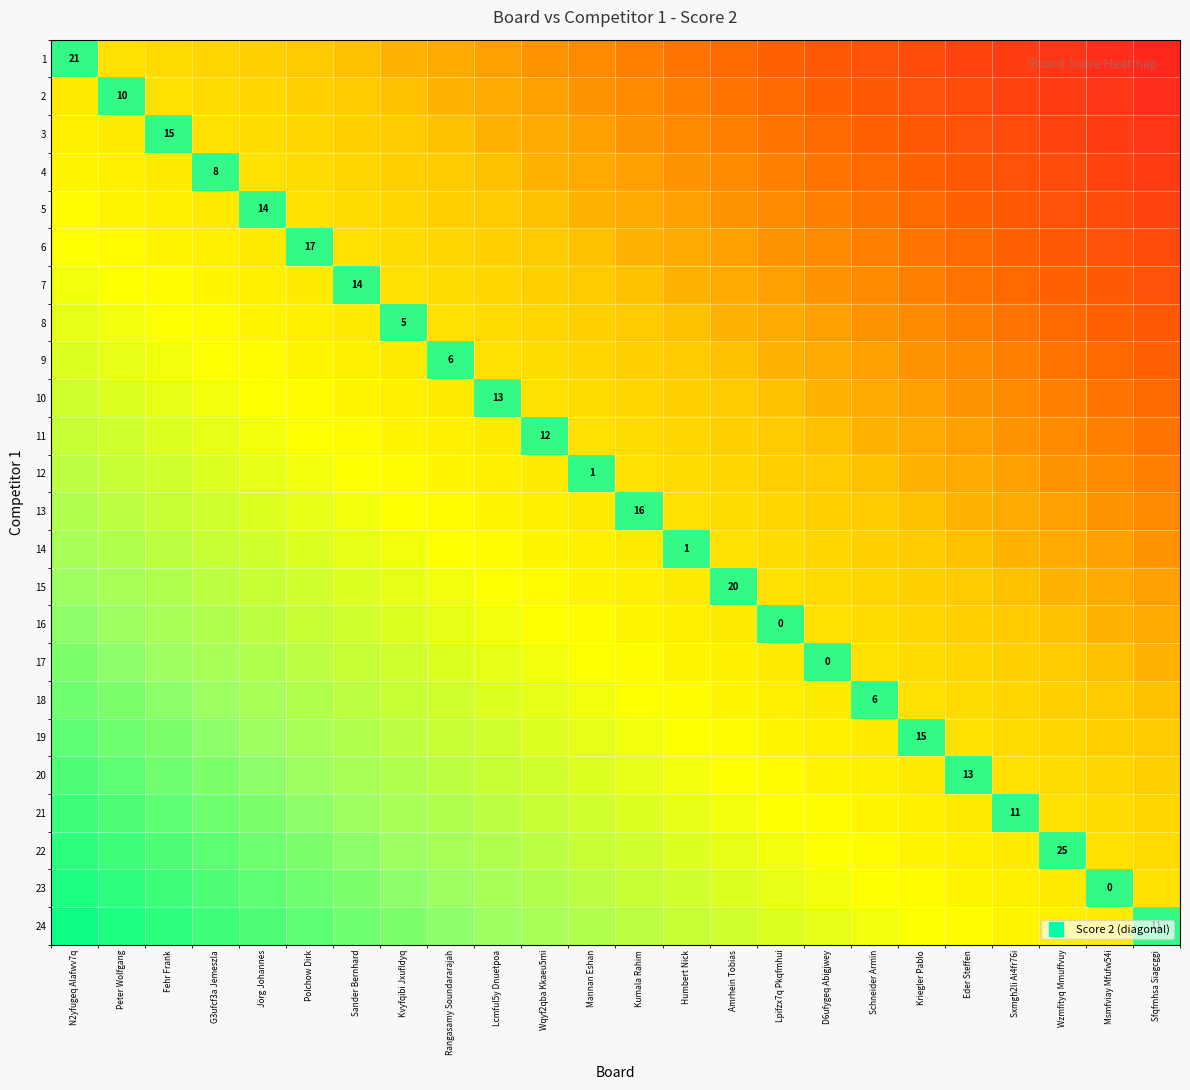

Is it true that 22 equals 0.4 at G3ufcf3a Jemeszla?

False